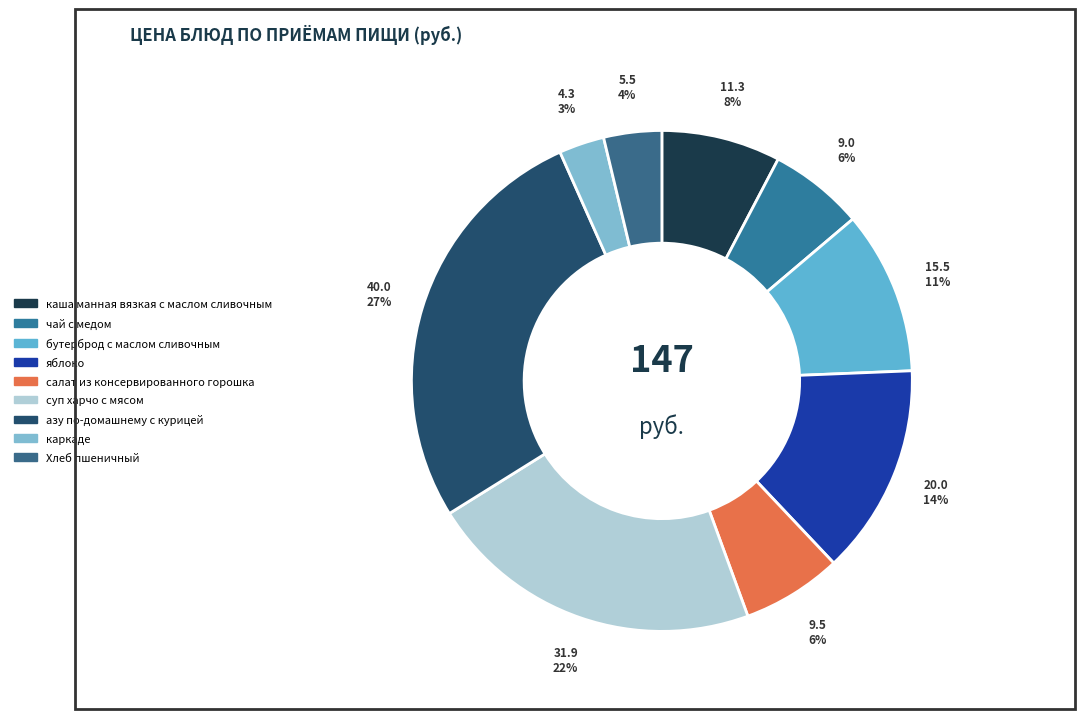

To the nearest percent, what is the difference between the largest and smallest slice percentages?

24%